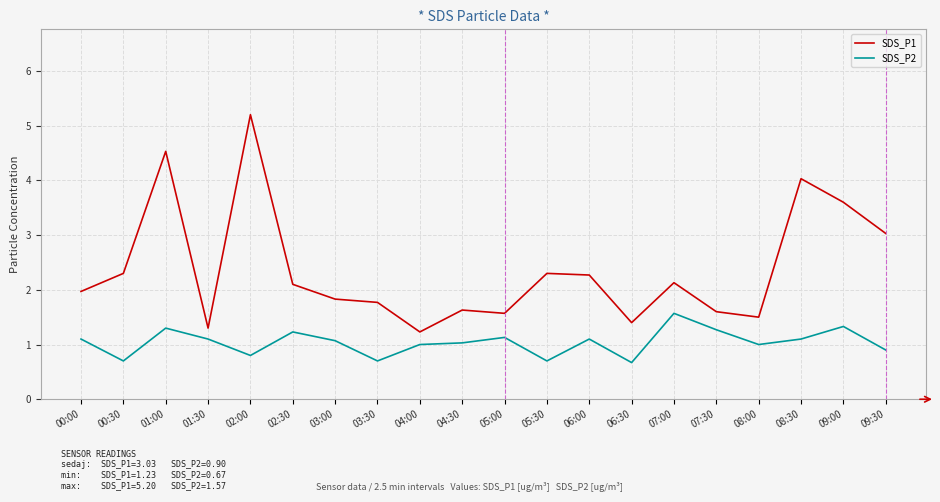

The value of SDS_P1 at 09:00 is 0.7. True or false?

False